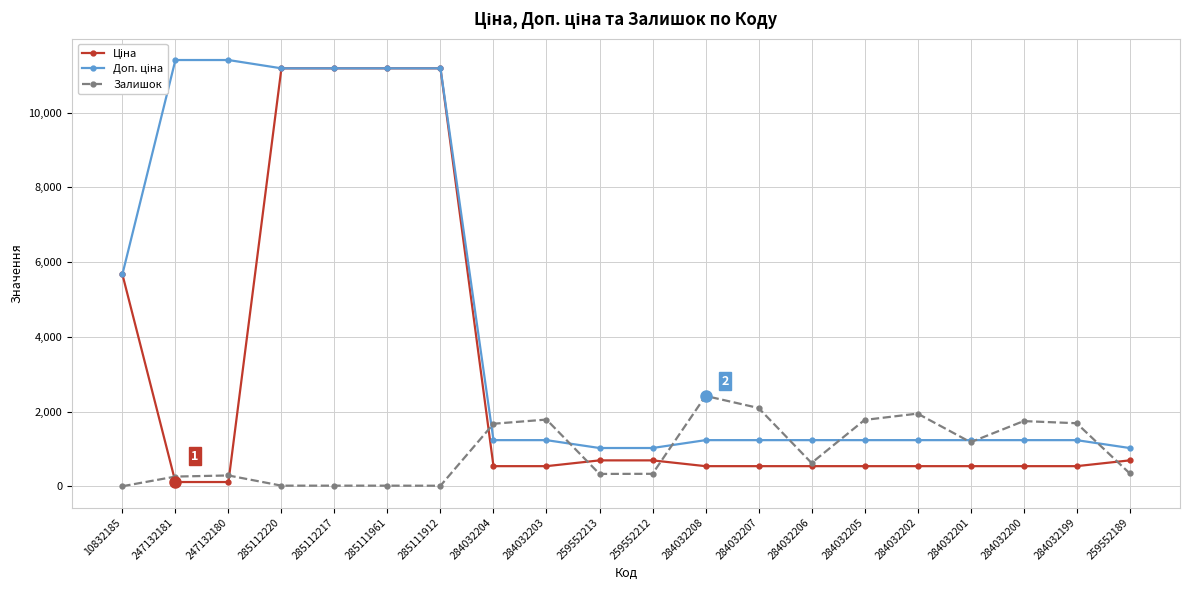

Reading left to right, what are all the values shown in this chart?

Ціна: 10832185=5673.8	247132181=114.1	247132180=114.1	285112220=11188.2	285112217=11188.2	285111961=11188.2	285111912=11188.2	284032204=539.0	284032203=539.0	259552213=693.7	259552212=693.7	284032208=539.0	284032207=539.0	284032206=539.0	284032205=539.0	284032202=539.0	284032201=539.0	284032200=539.0	284032199=539.0	259552189=693.7
Доп. ціна: 10832185=5673.8	247132181=11410.0	247132180=11410.0	285112220=11188.2	285112217=11188.2	285111961=11188.2	285111912=11188.2	284032204=1235.4	284032203=1235.4	259552213=1024.6	259552212=1024.6	284032208=1235.4	284032207=1235.4	284032206=1235.4	284032205=1235.4	284032202=1235.4	284032201=1235.4	284032200=1235.4	284032199=1235.4	259552189=1024.6
Залишок: 10832185=2.0	247132181=260.0	247132180=290.0	285112220=17.0	285112217=17.0	285111961=17.0	285111912=15.0	284032204=1674.0	284032203=1786.0	259552213=331.0	259552212=334.0	284032208=2419.0	284032207=2096.0	284032206=624.0	284032205=1776.0	284032202=1946.0	284032201=1180.0	284032200=1745.0	284032199=1688.0	259552189=348.0